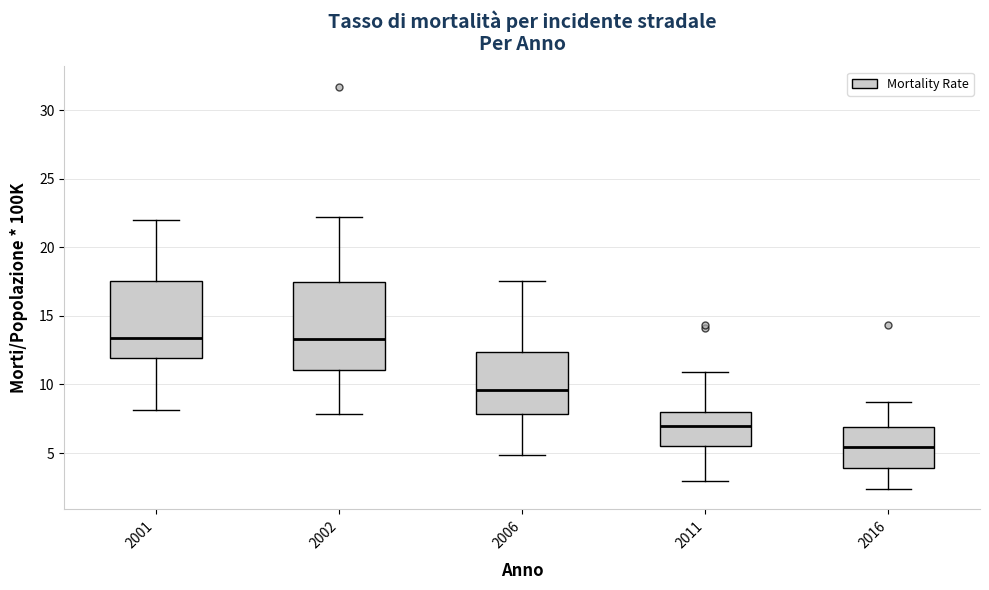

Reading left to right, read every box against the y-axis: the position of its median line, the range the box covers, and the ends of its whiskers. The values are not printed on the chart, so give them approximately, as read against the axis.

2001: median 13.5, box 12.0 to 17.5, whiskers 8.0 to 22.0
2002: median 13.5, box 11.0 to 17.5, whiskers 8.0 to 22.0
2006: median 9.5, box 8.0 to 12.5, whiskers 5.0 to 17.5
2011: median 7.0, box 5.5 to 8.0, whiskers 3.0 to 11.0
2016: median 5.5, box 4.0 to 7.0, whiskers 2.5 to 8.5